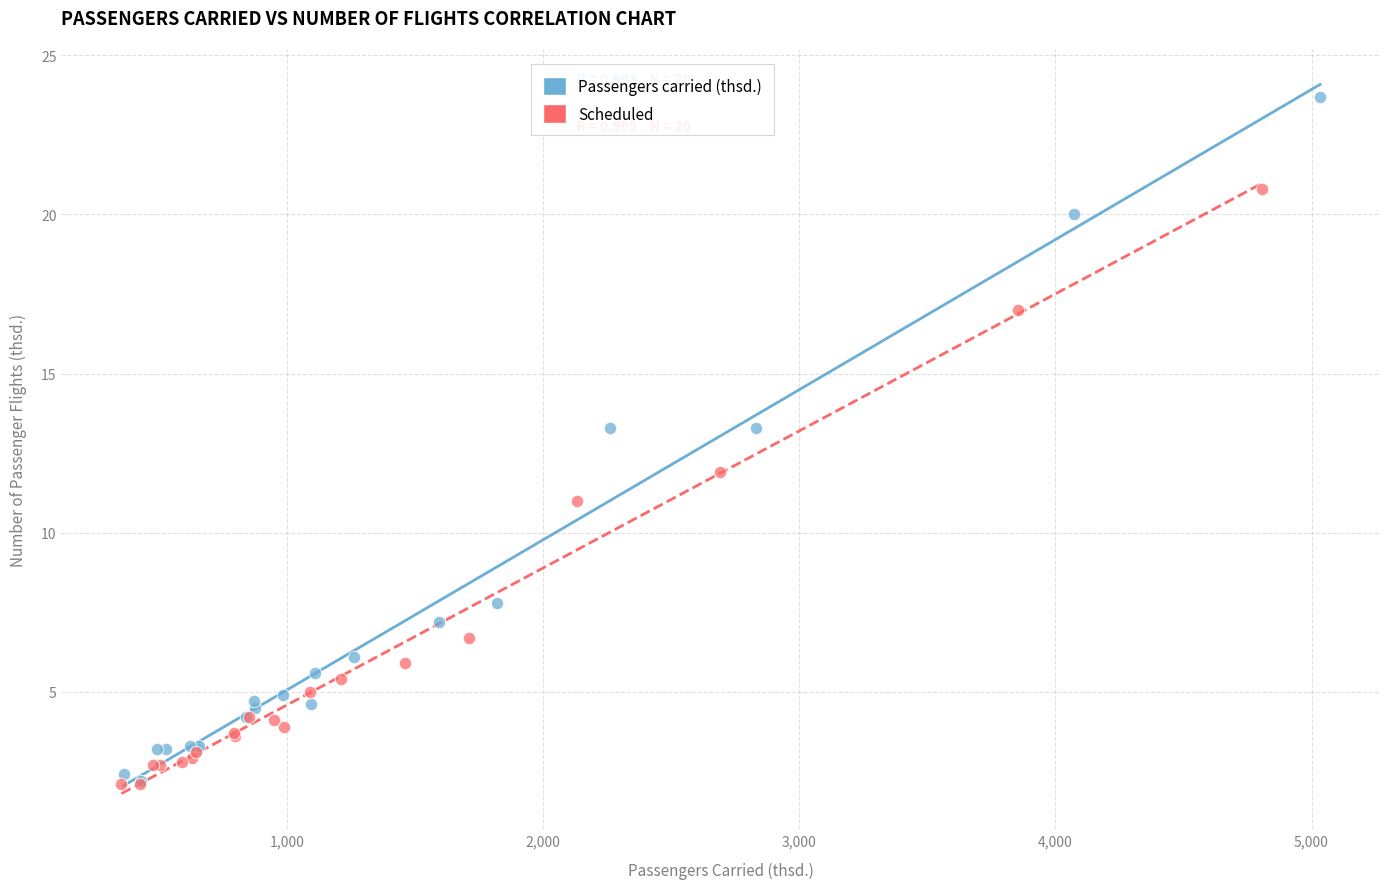

What are all the series names shown in the legend?

Passengers carried (thsd.), Scheduled